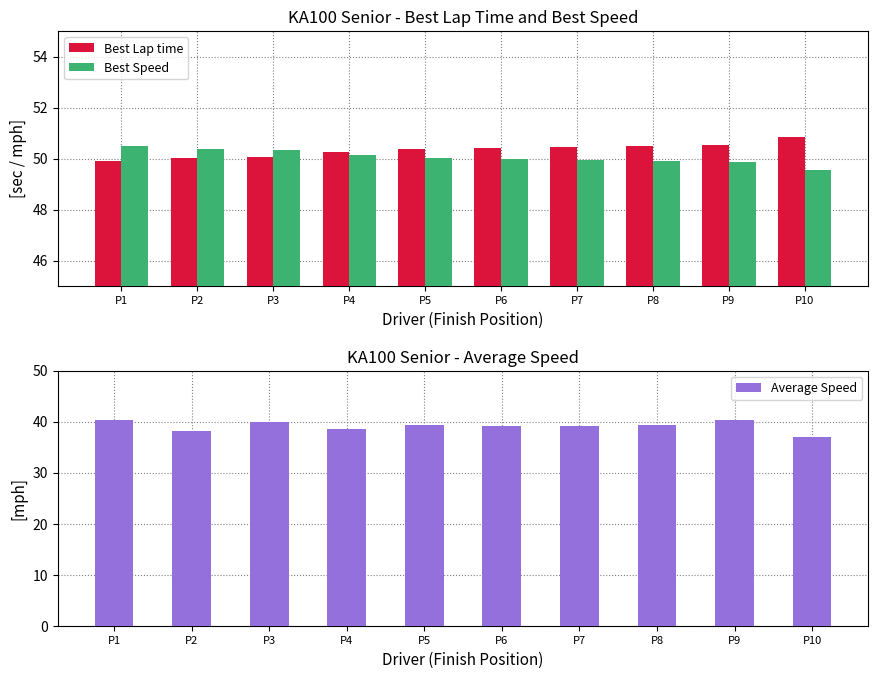

Where does the Best Speed series first go above 50?

P1